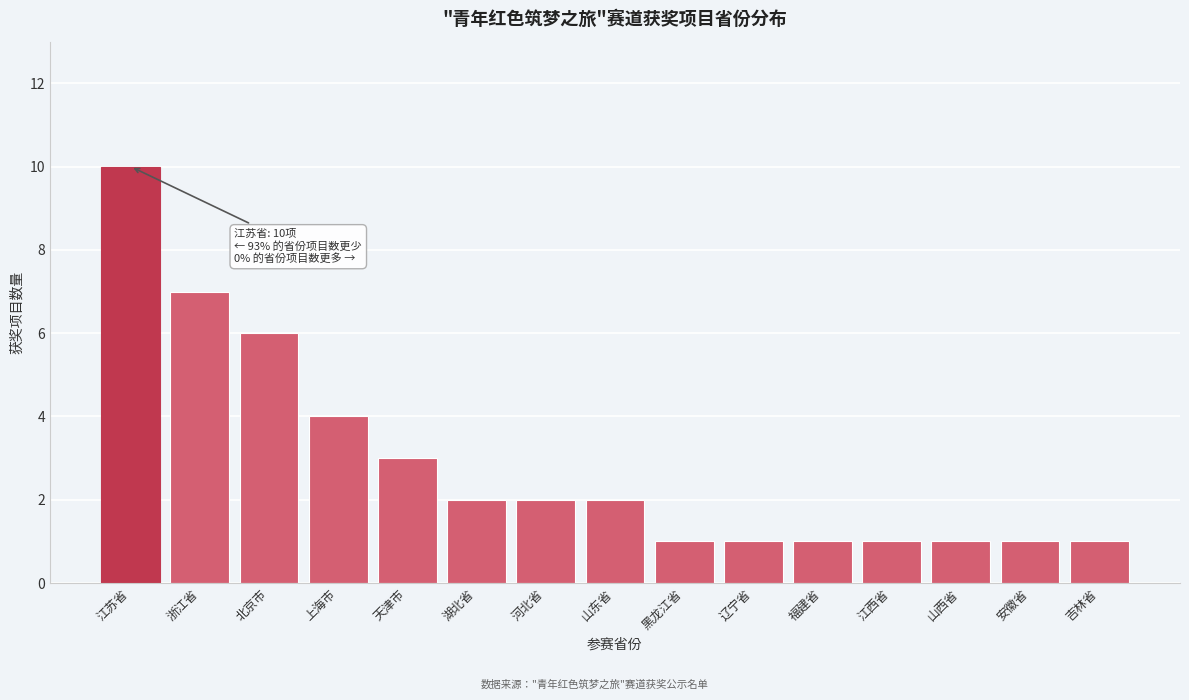

Reading right to left, list all the values displayed in this chart.

吉林省=1	安徽省=1	山西省=1	江西省=1	福建省=1	辽宁省=1	黑龙江省=1	山东省=2	河北省=2	湖北省=2	天津市=3	上海市=4	北京市=6	浙江省=7	江苏省=10